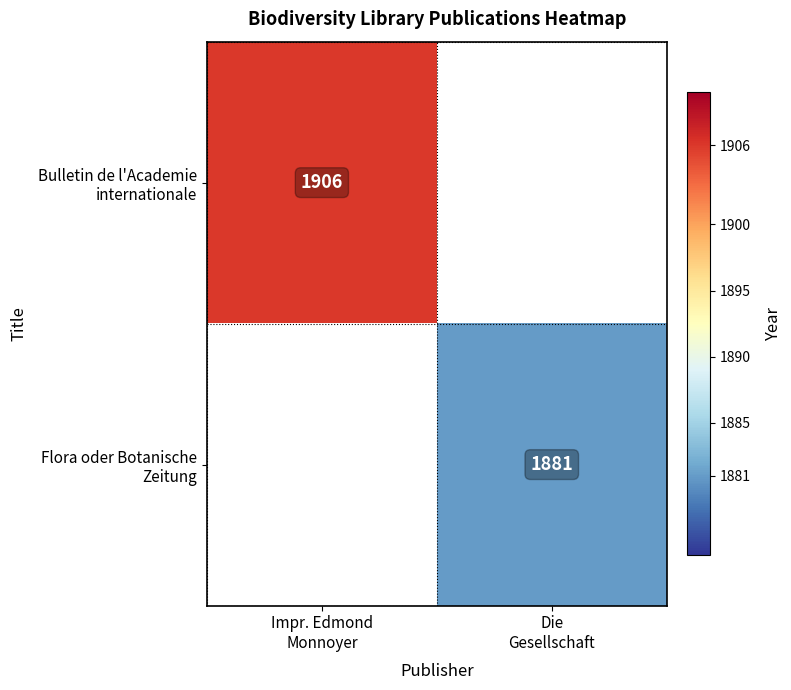

How many series are shown in this chart?

2